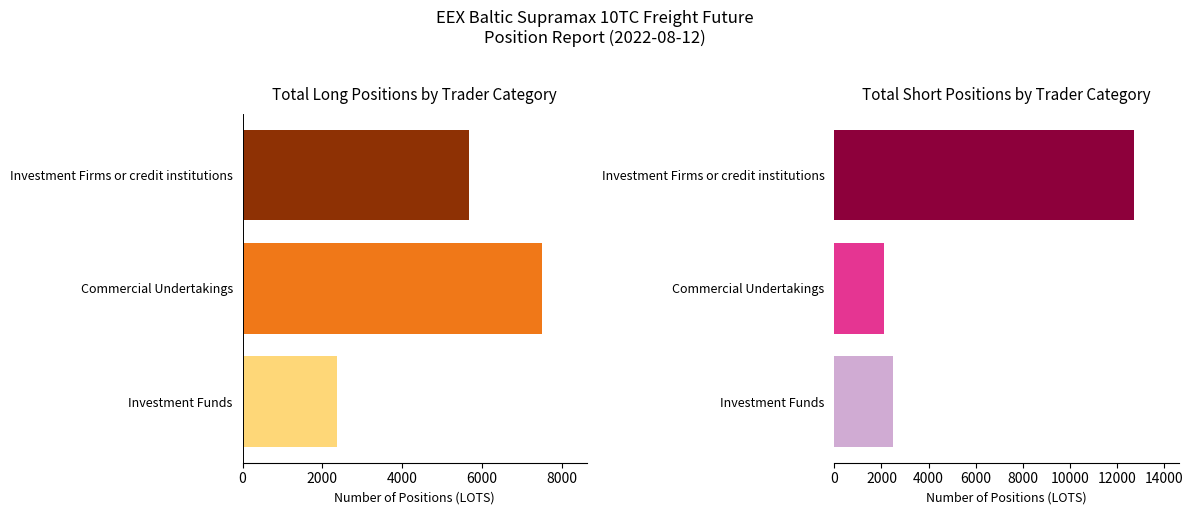

What is the average value of the Short series?

5757.3